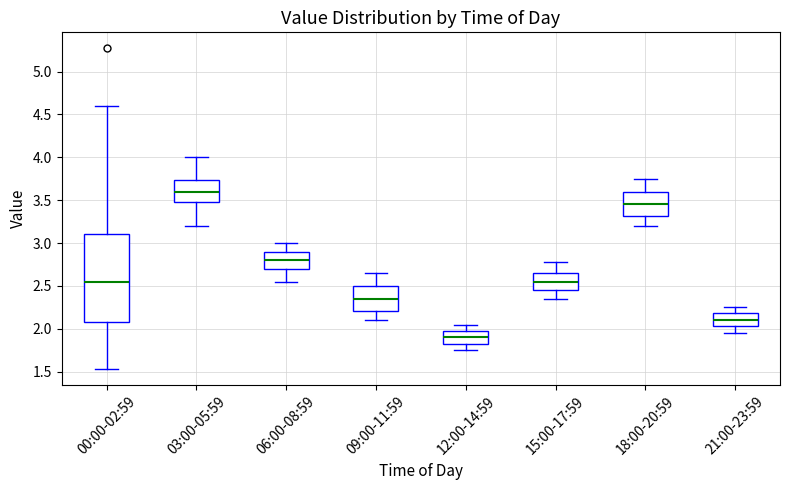

Comparing the boxes themselves (not the whiskers), which one is the tallest?

00:00-02:59